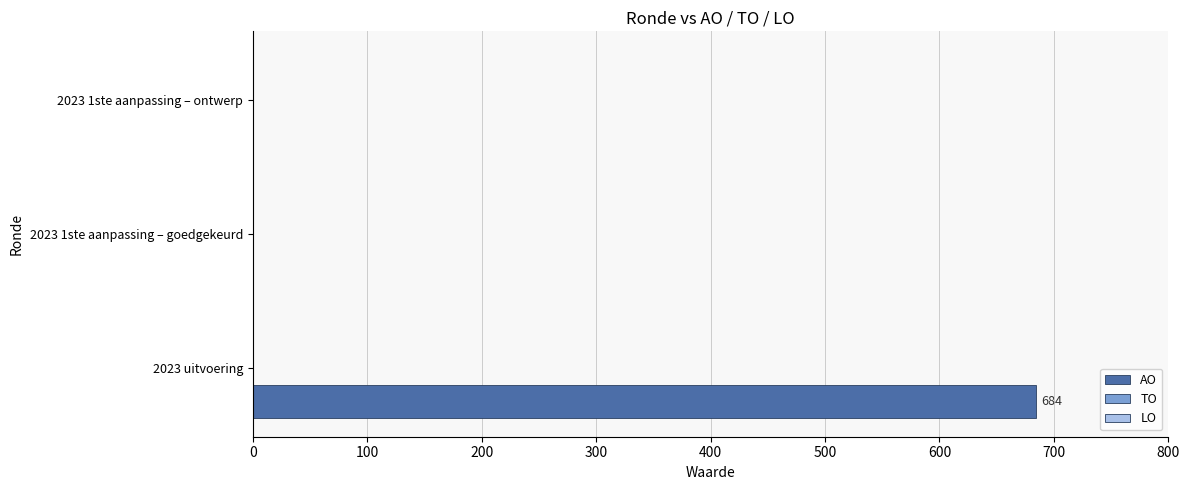

The value at 2023 1ste aanpassing – ontwerp is 240. True or false?

False